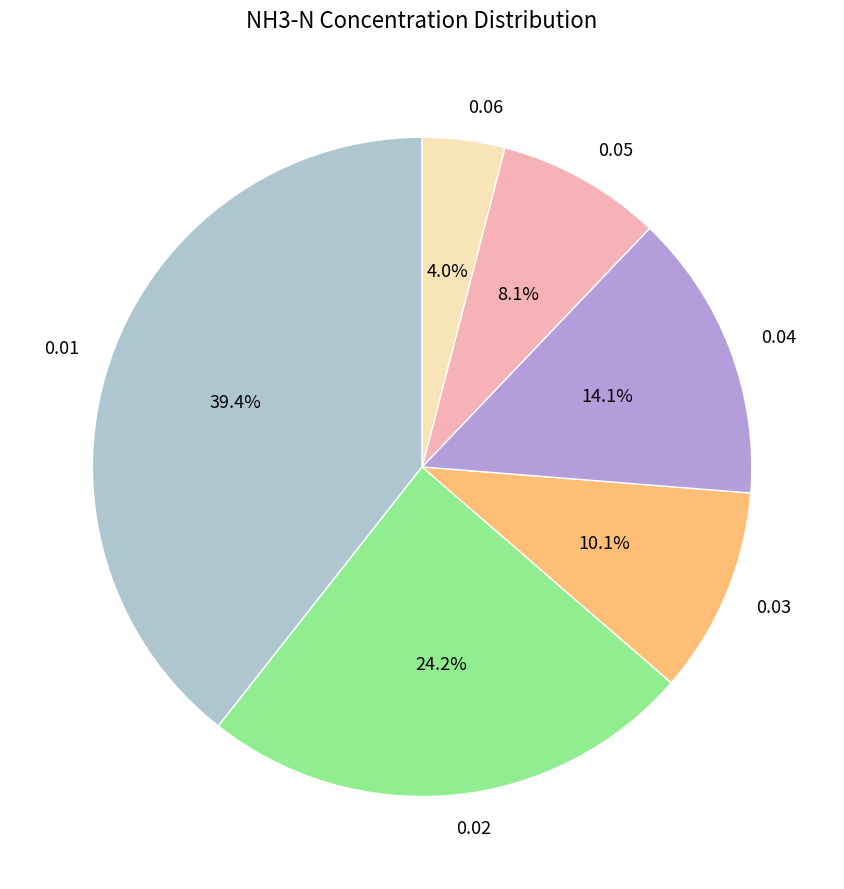

What percentage is NOT represented by 0.06?

96.0%